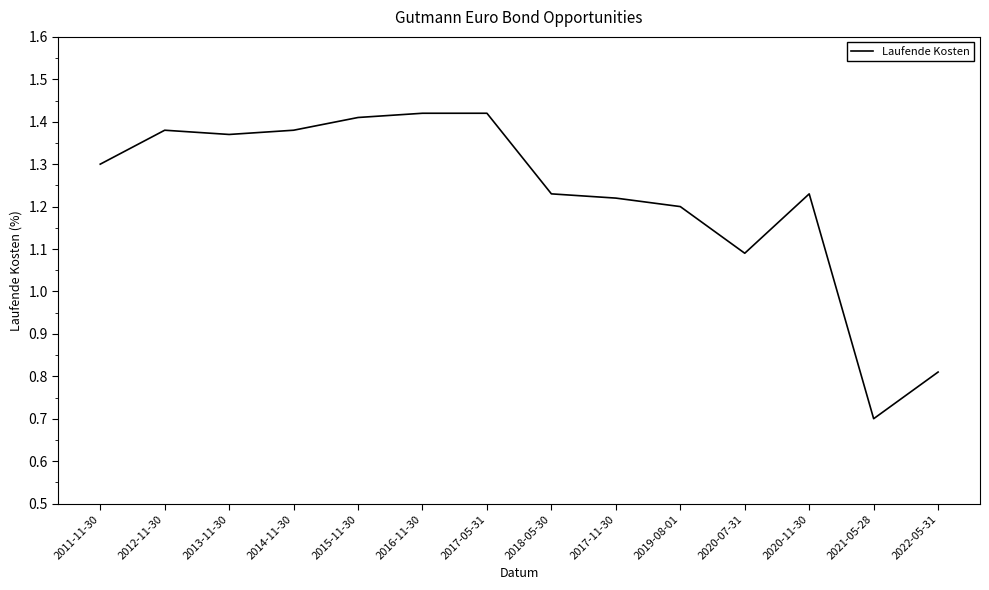

How many values are between 1 and 2?

12